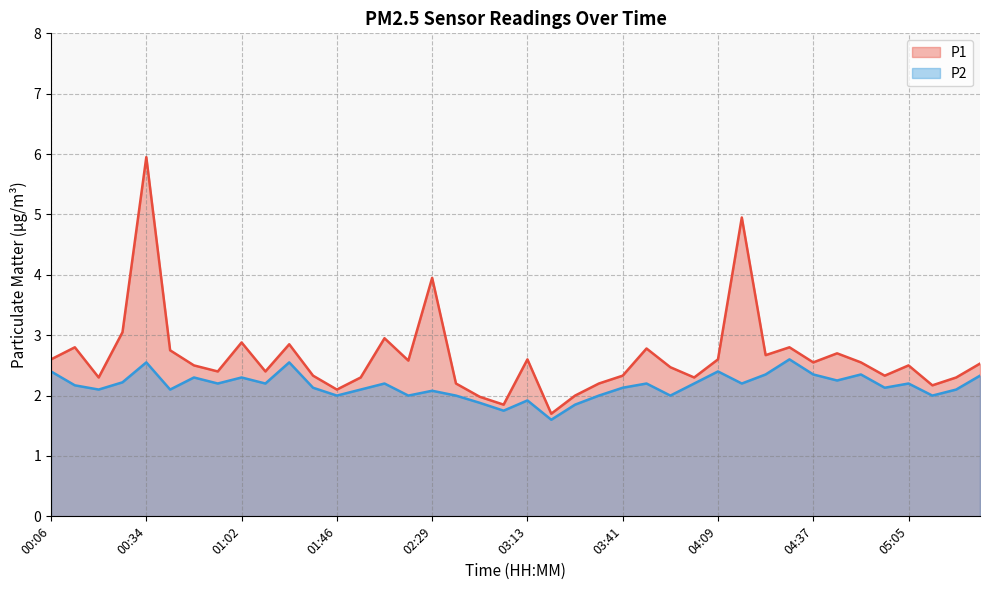

Reading left to right, list all the values displayed in this chart.

P1: 2.6	2.8	2.3	3.0	6.0	2.8	2.5	2.4	2.9	2.4	2.9	2.3	2.1	2.3	3.0	2.6	4.0	2.2	2.0	1.9	2.6	1.7	2.0	2.2	2.3	2.8	2.5	2.3	2.6	5.0	2.7	2.8	2.5	2.7	2.5	2.3	2.5	2.2	2.3	2.5
P2: 2.4	2.2	2.1	2.2	2.5	2.1	2.3	2.2	2.3	2.2	2.5	2.1	2.0	2.1	2.2	2.0	2.1	2.0	1.9	1.8	1.9	1.6	1.9	2.0	2.1	2.2	2.0	2.2	2.4	2.2	2.4	2.6	2.4	2.2	2.4	2.1	2.2	2.0	2.1	2.3